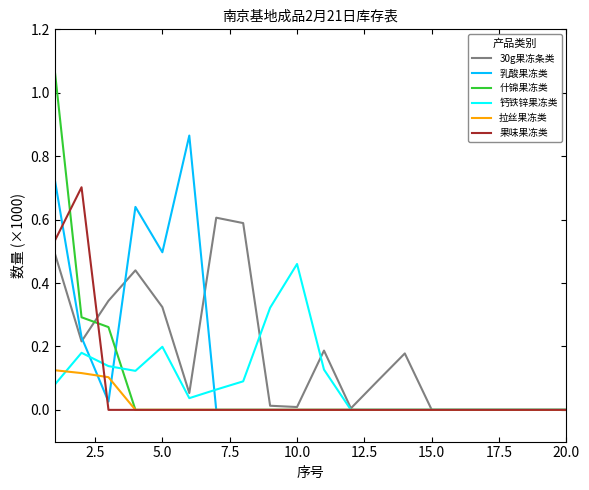

Which series has the largest range (max minus min)?

什锦果冻类